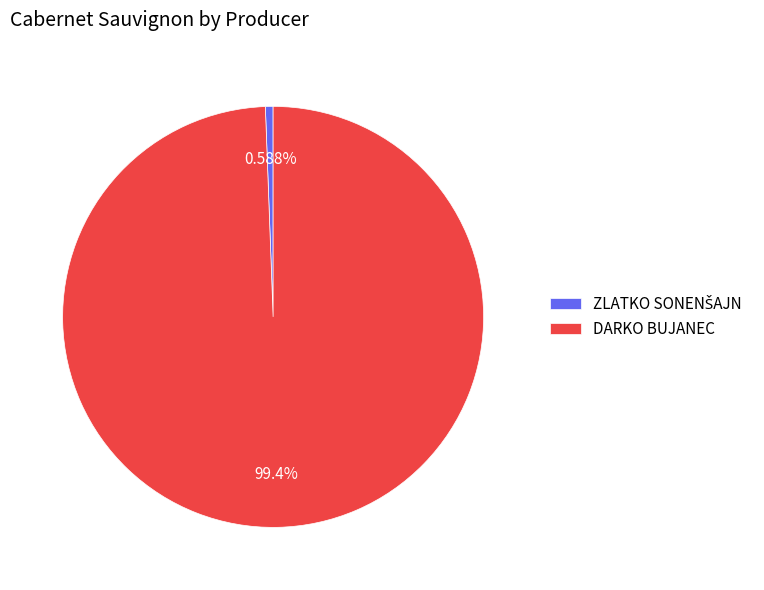

Which slice is the largest?

DARKO BUJANEC